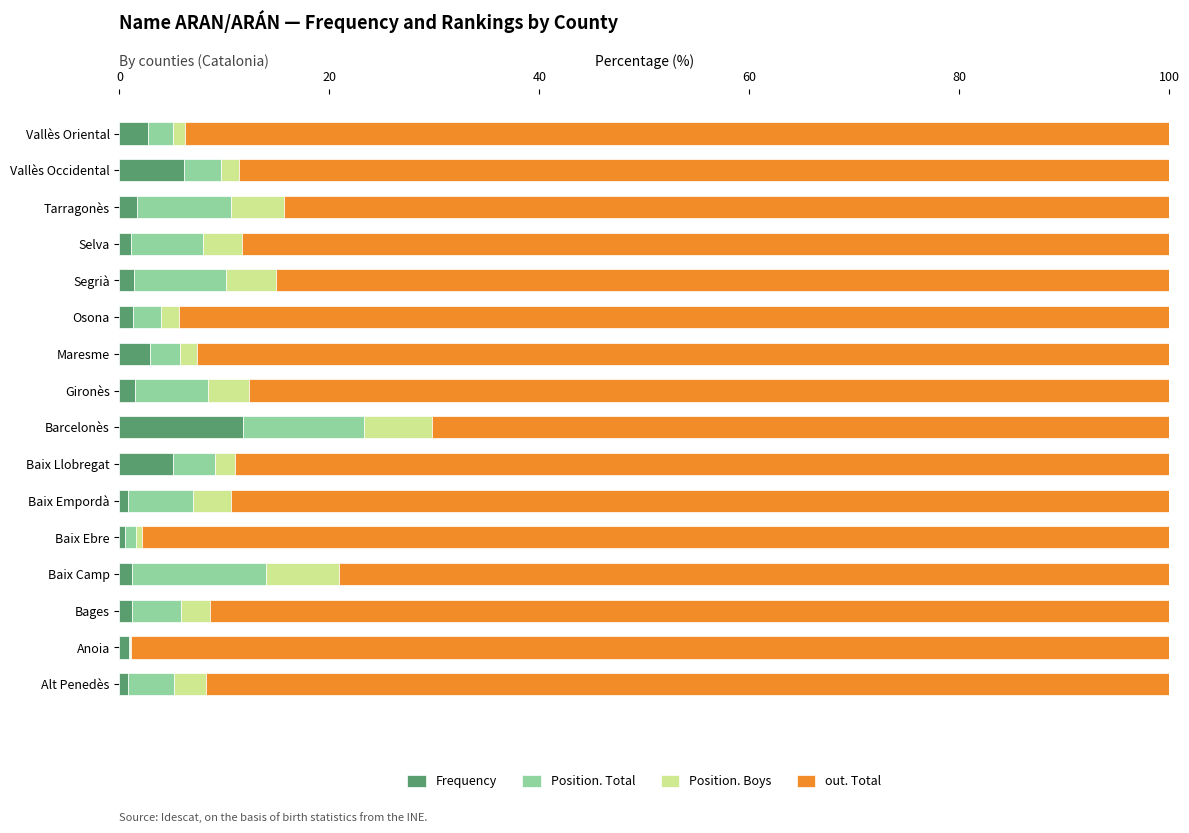

What is the highest value of the Frequency series?

11.8